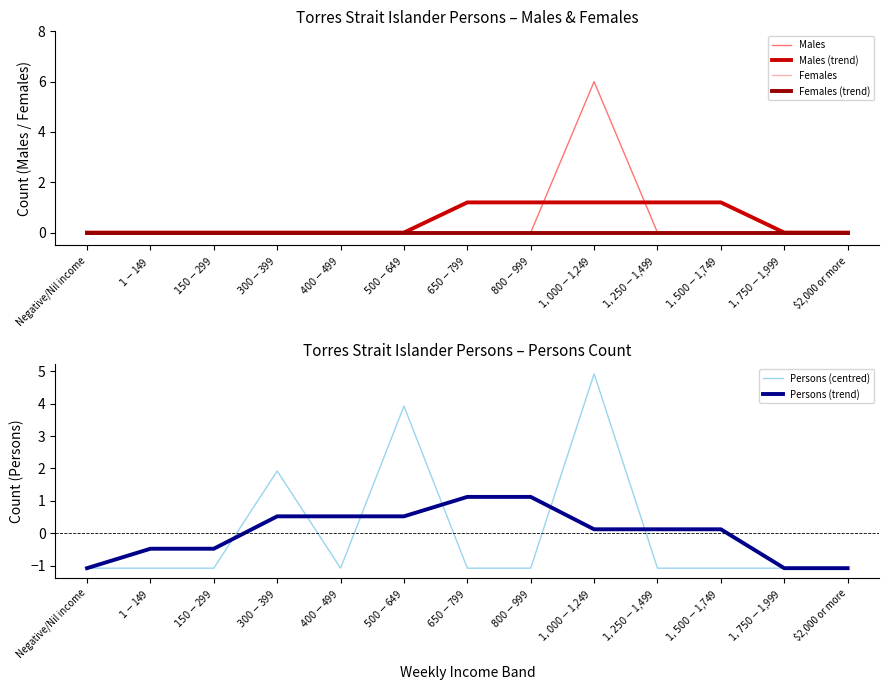

Which category has the lowest value in the Persons (trend) series?

Negative/Nil income